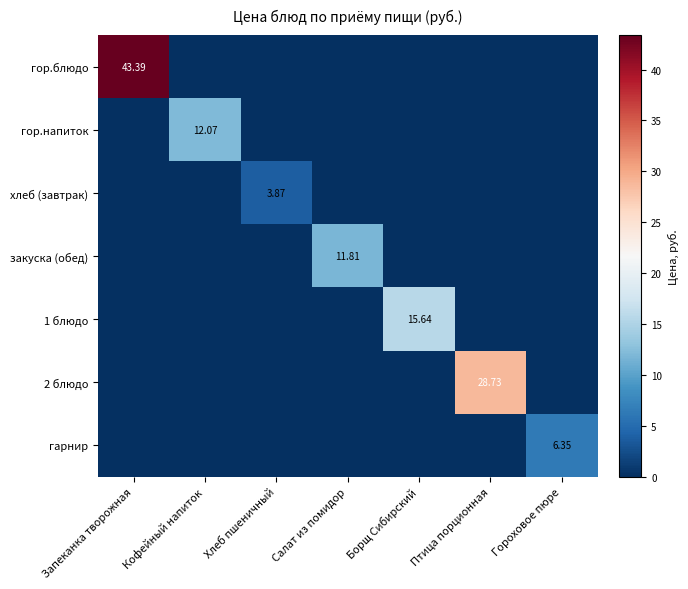

List the labels in order of гор.напиток value, smallest first.

Запеканка творожная, Хлеб пшеничный, Салат из помидор, Борщ Сибирский, Птица порционная, Гороховое пюре, Кофейный напиток